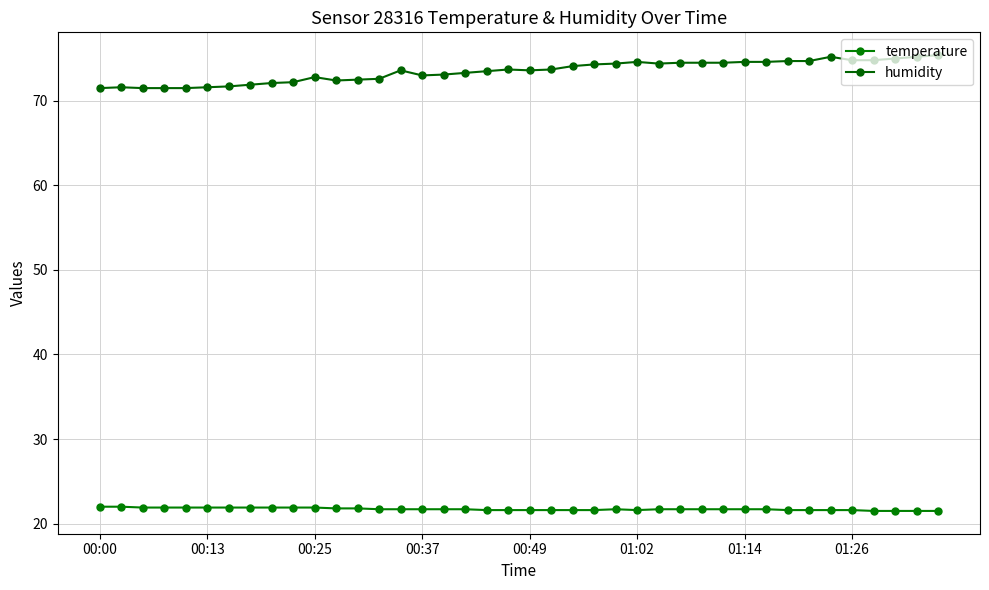

At which category is the sum across all series the highest?

39